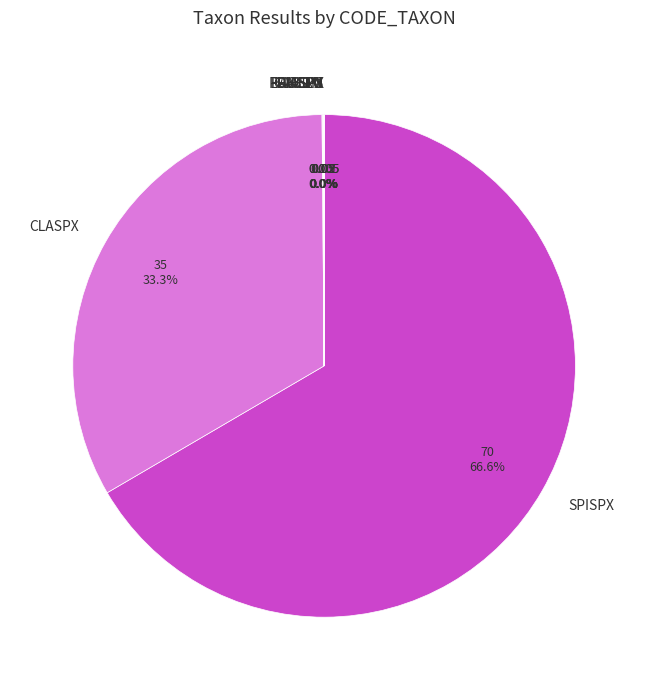

What portion of the pie excludes CLASPX?

66.7%